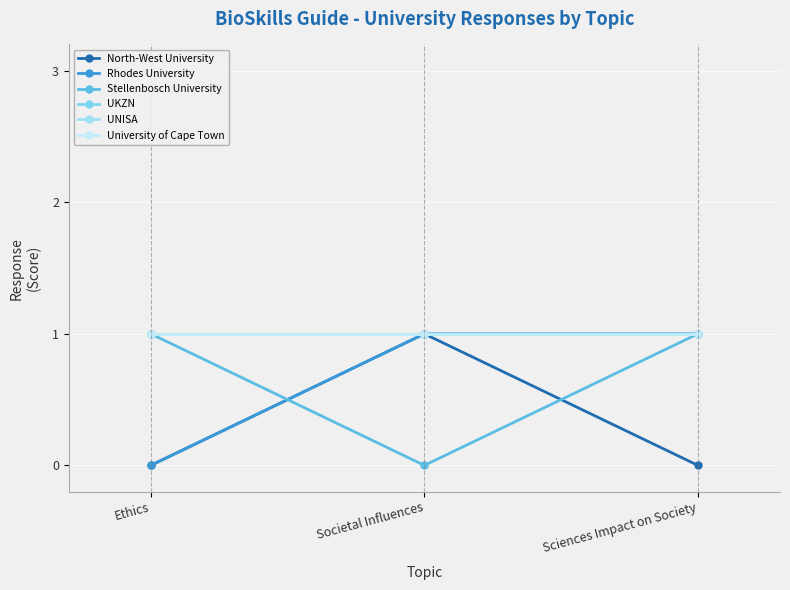

Reading right to left, transcribe all the data shown in this chart.

North-West University: 0	1	0
Rhodes University: 1	1	0
Stellenbosch University: 1	0	1
UKZN: 1	1	1
UNISA: 1	1	1
University of Cape Town: 1	1	1